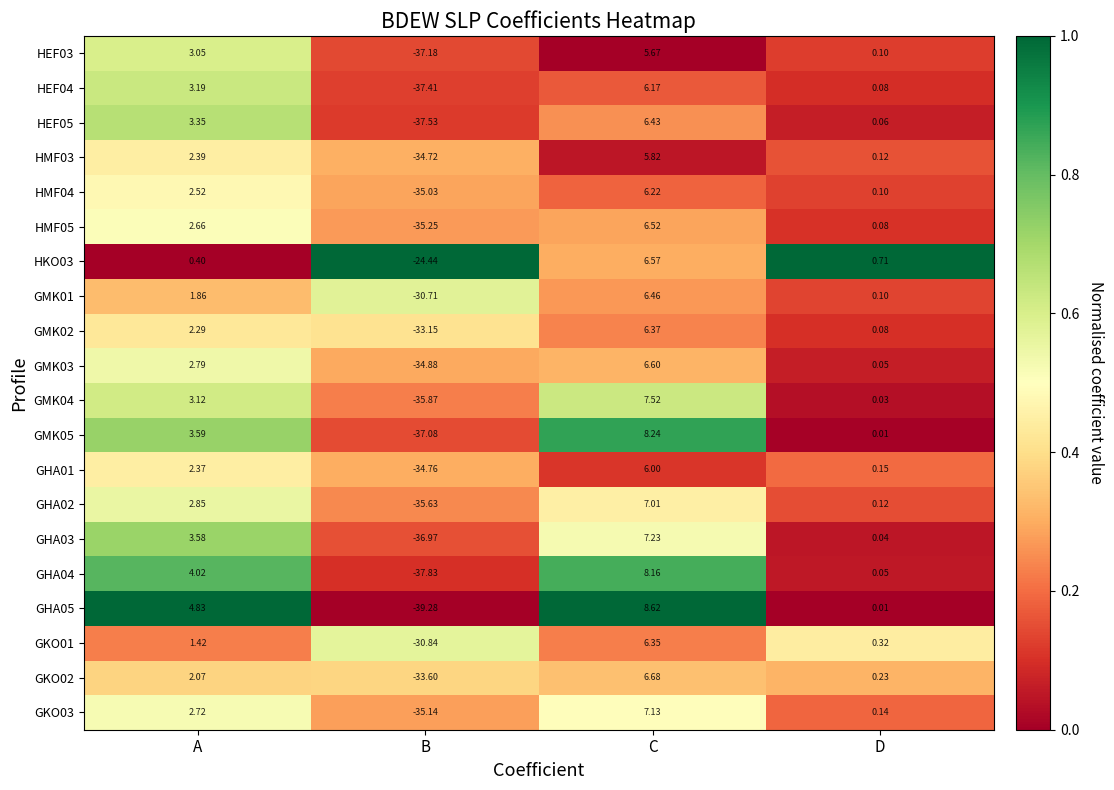

What is the total value across all series at B?

-697.3